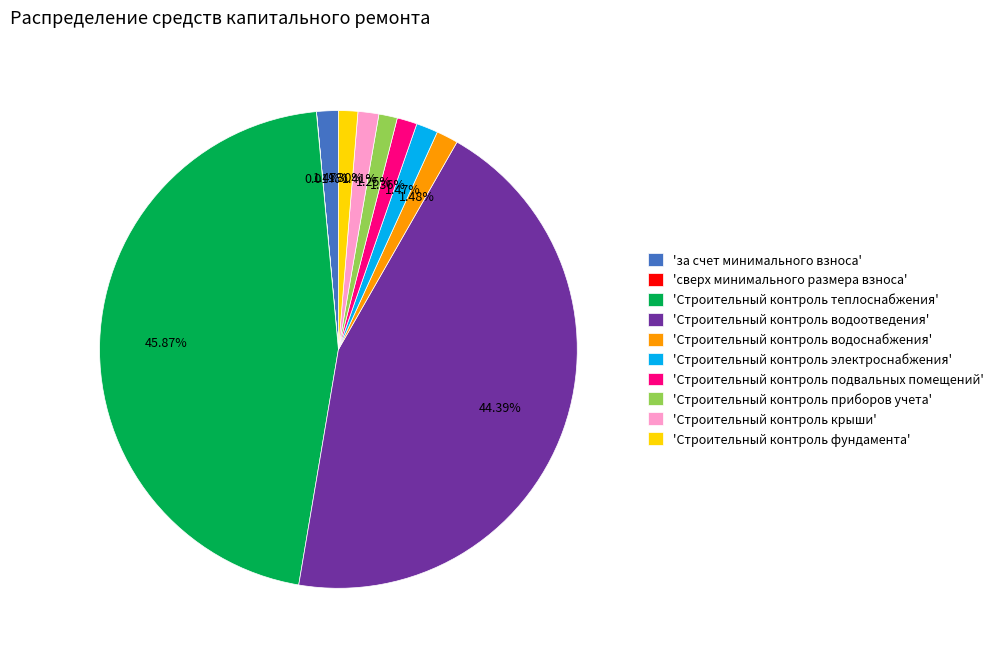

Does 'Строительный контроль водоотведения' account for over 50% of the chart?

No